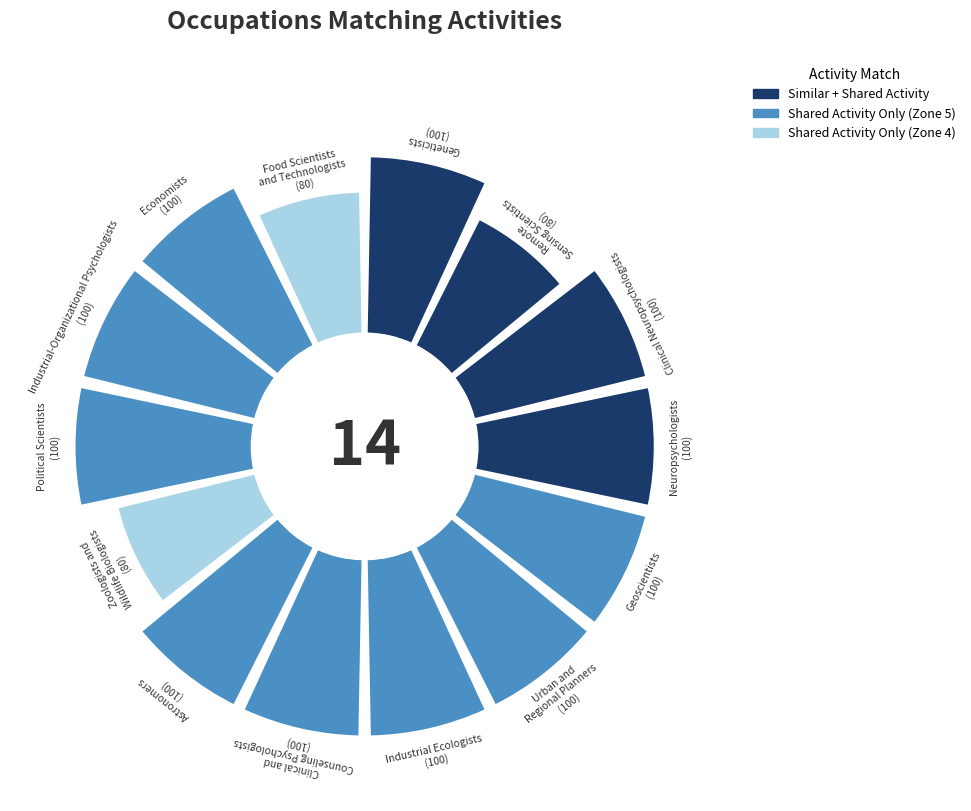

What percentage is the 45° slice, to the nearest percent?

7%